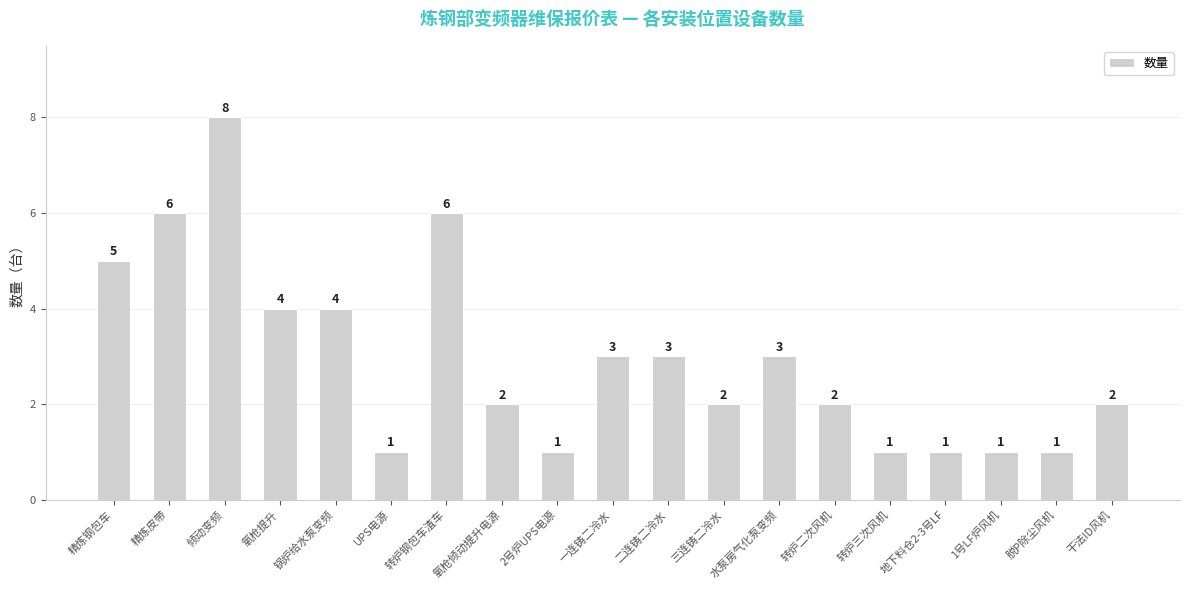

Reading left to right, extract all data points from this chart.

精炼钢包车=5	精炼皮带=6	倾动变频=8	氧枪提升=4	锅炉给水泵变频=4	UPS电源=1	转炉钢包车渣车=6	氧枪倾动提升电源=2	2号炉UPS电源=1	一连铸二冷水=3	二连铸二冷水=3	三连铸二冷水=2	水泵房气化泵变频=3	转炉二次风机=2	转炉三次风机=1	地下料仓2-3号LF=1	1号LF炉风机=1	脱P除尘风机=1	干法ID风机=2